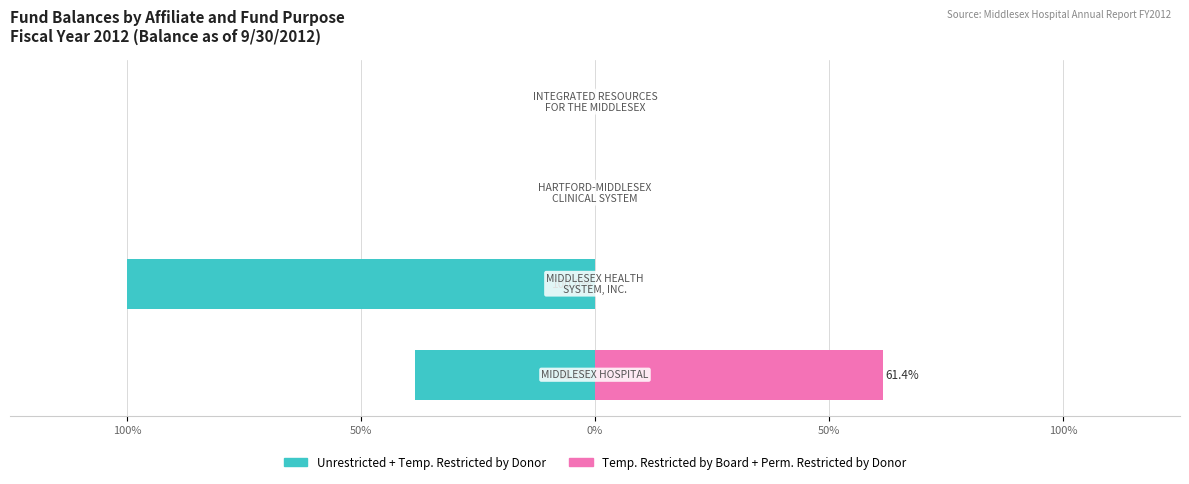

Between 50% and 0%, which series saw the biggest shift?

Unrestricted + Temp. Restricted by Donor